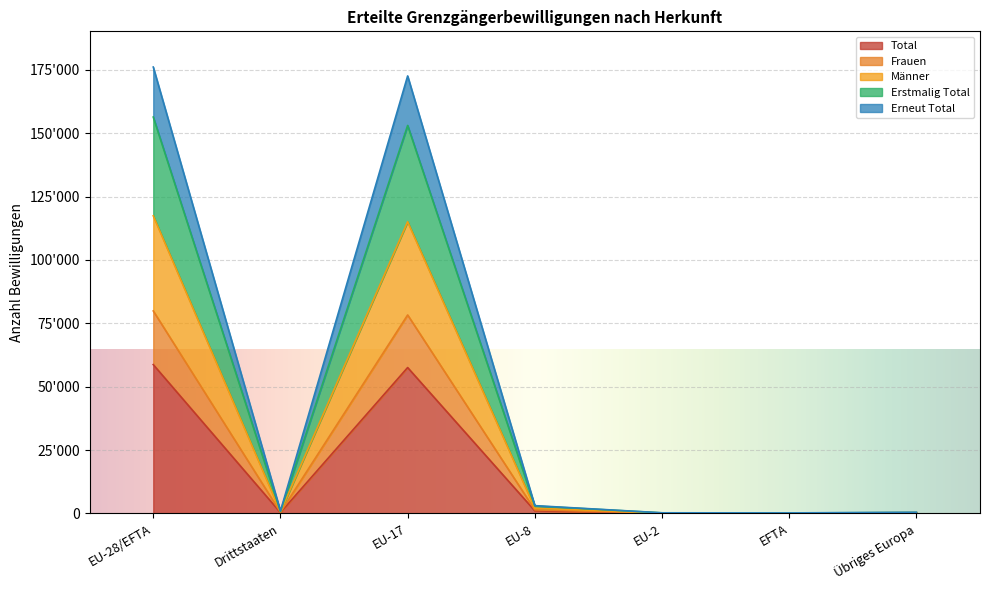

Which series has the widest spread of values?

Total